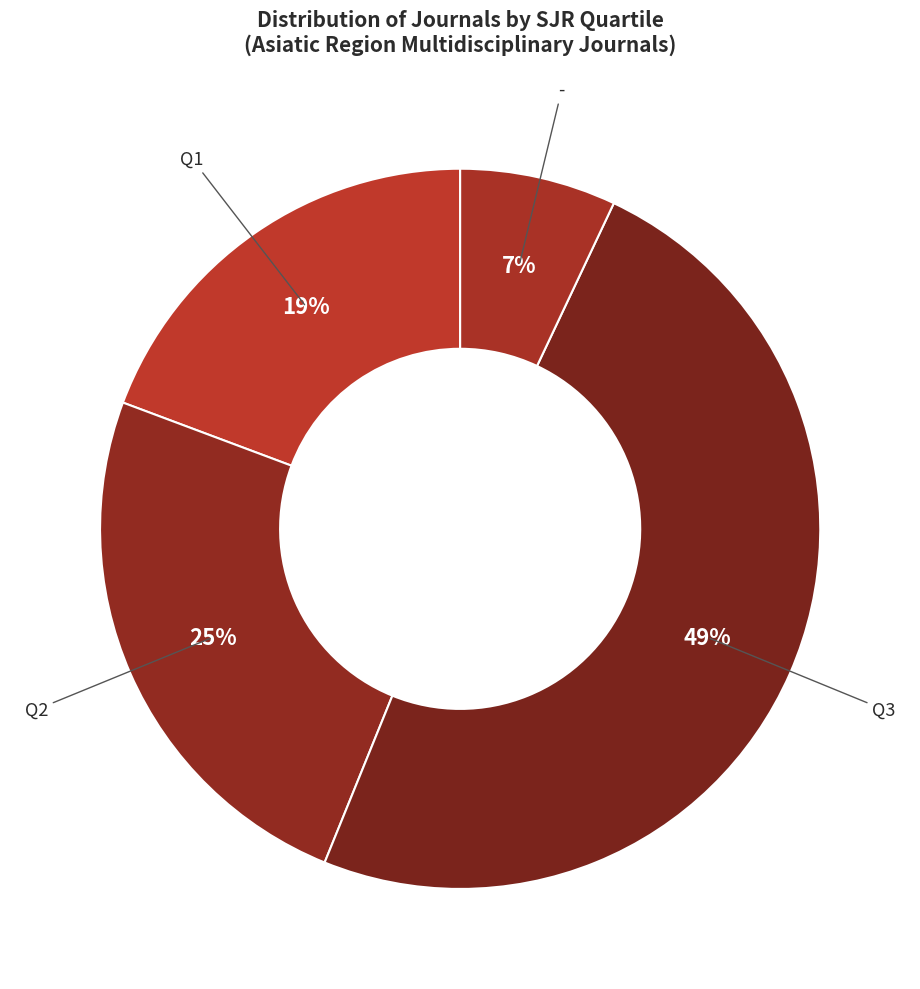

How many segments does this pie chart have?

4